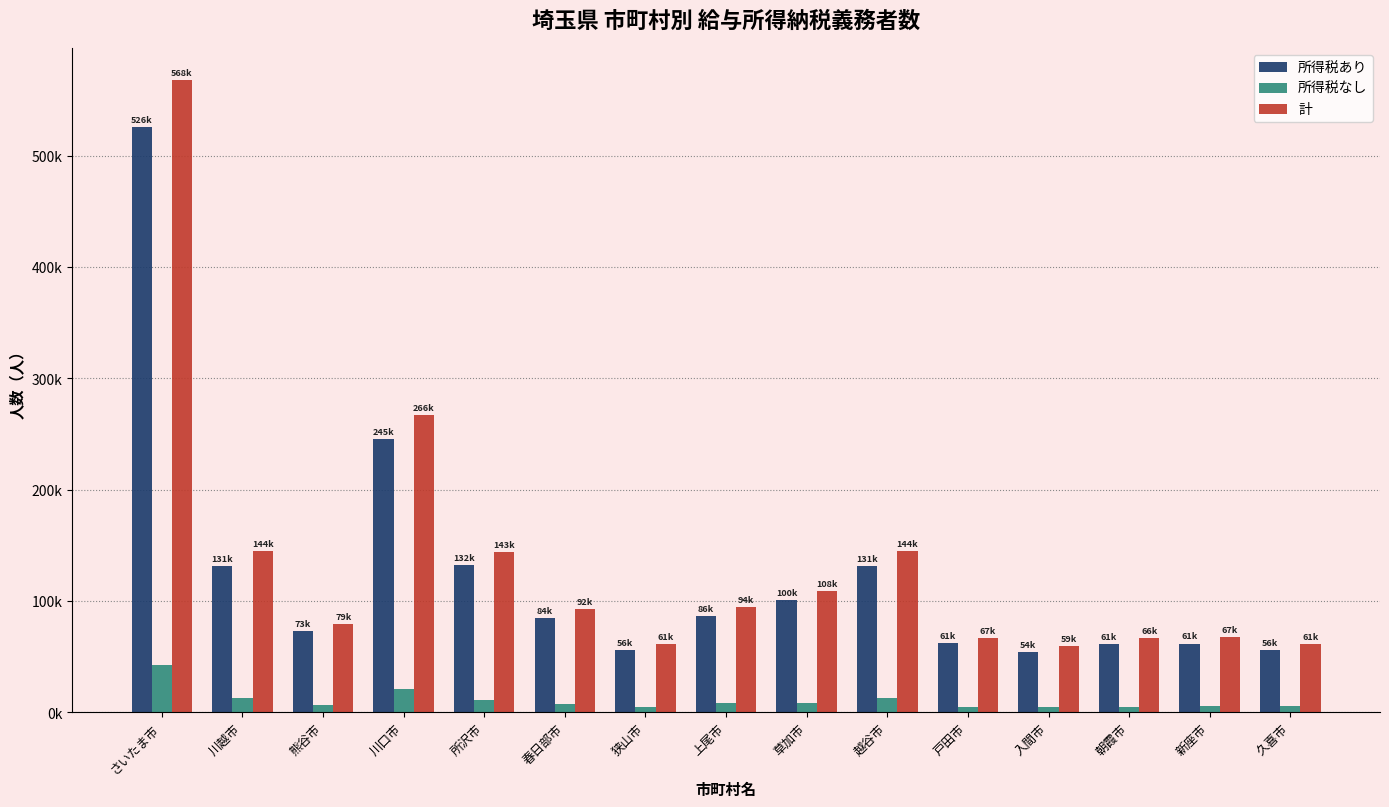

Is the value of 計 at 戸田市 greater than the value of 所得税あり at 朝霞市?

Yes